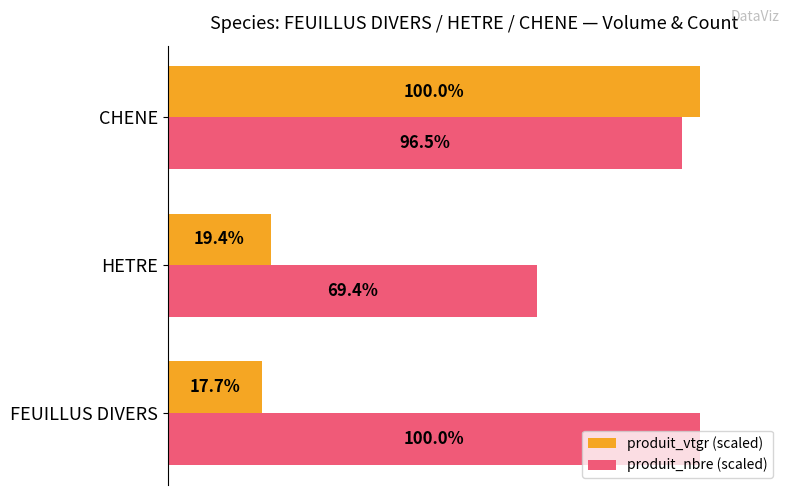

At HETRE, list the series in order from largest to smallest.

produit_nbre (scaled), produit_vtgr (scaled)